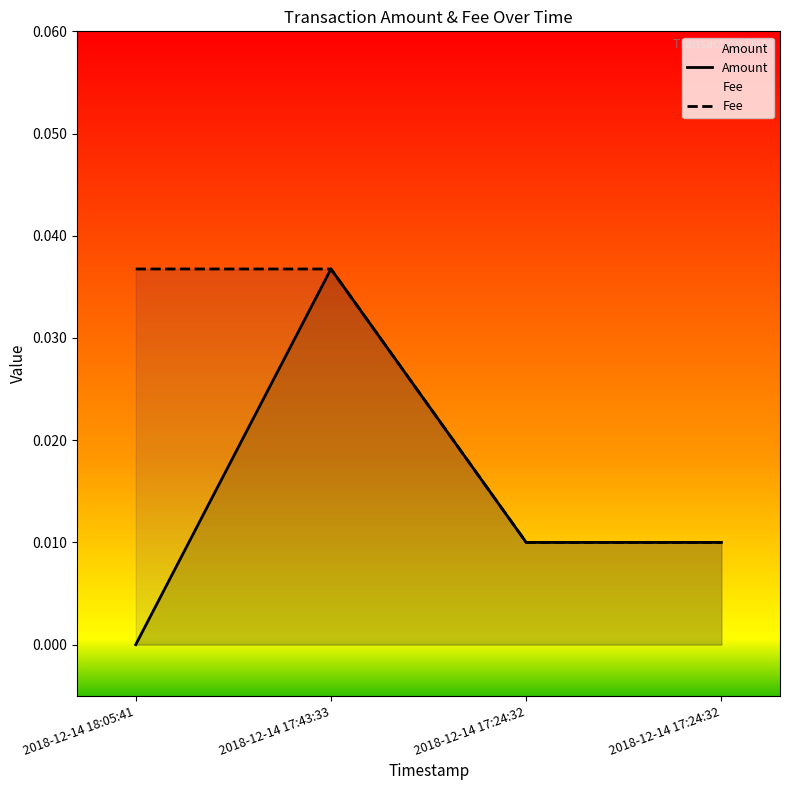

Which series has the largest range (max minus min)?

Amount